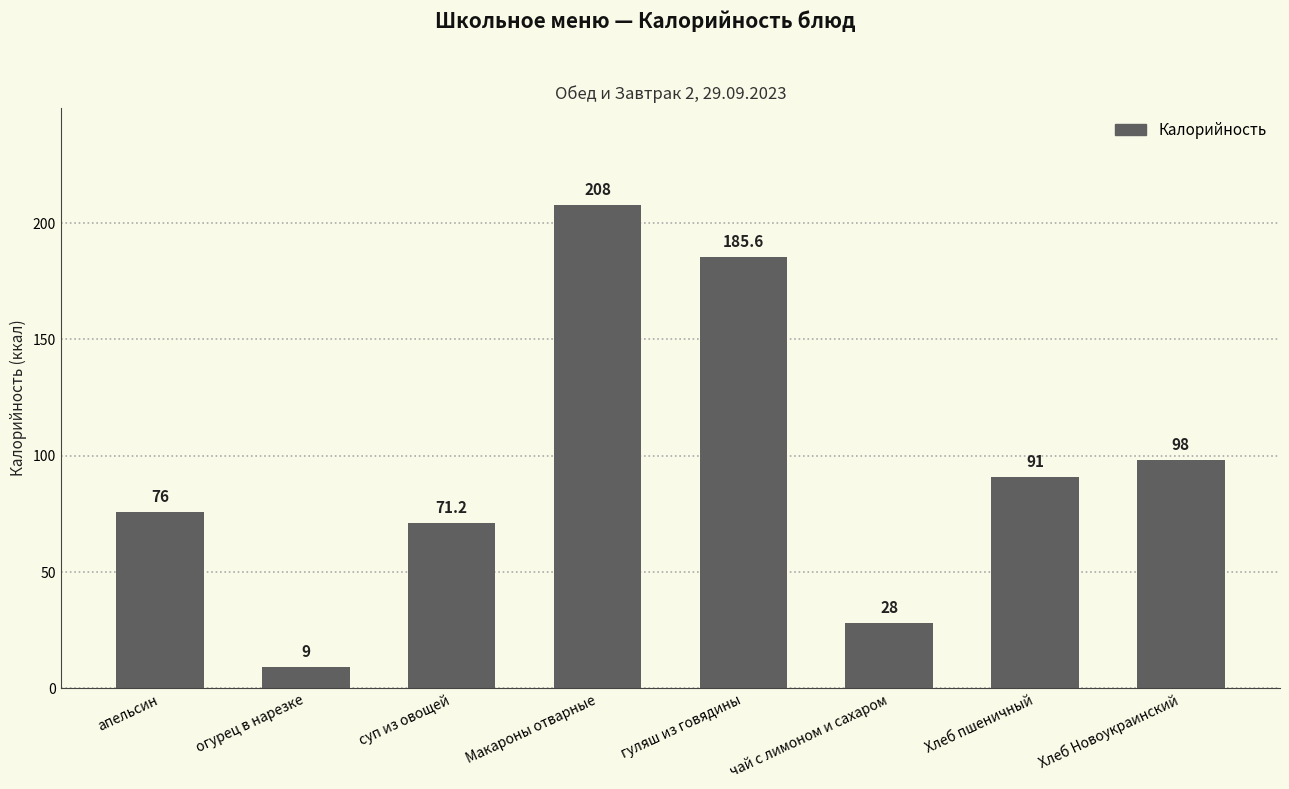

The chart shows a value of 52.1 at Хлеб пшеничный. True or false?

False